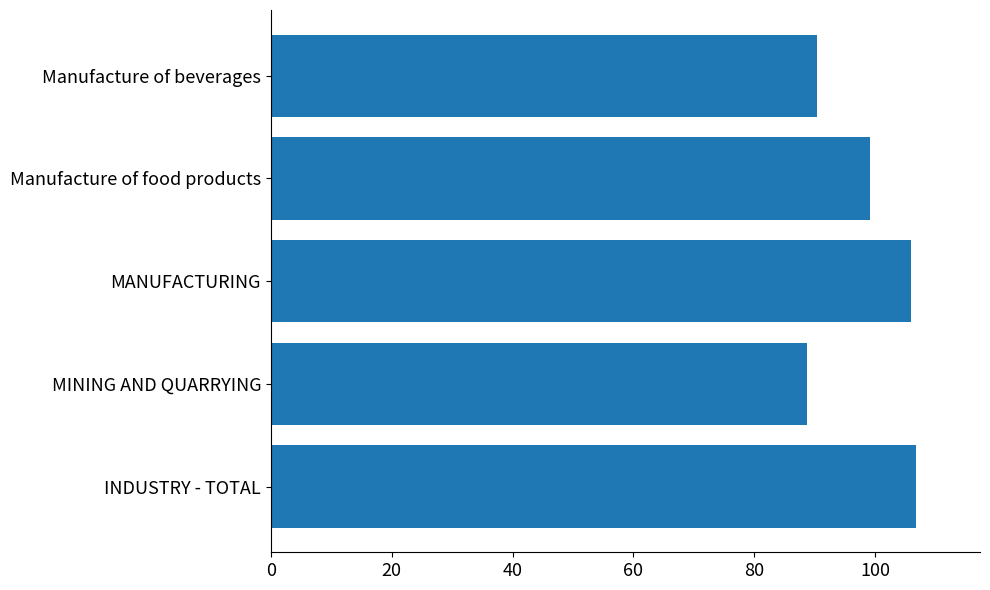

What is the difference between the maximum and minimum values?

17.9